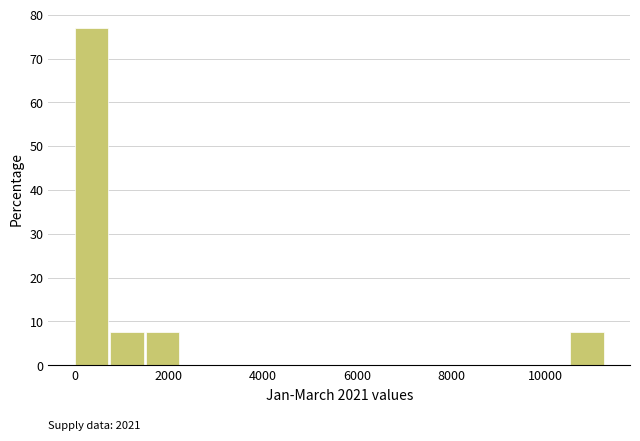

Around what value on the x-axis is the tallest bar? Give the approximate position of its centre, as read against the axis.

400